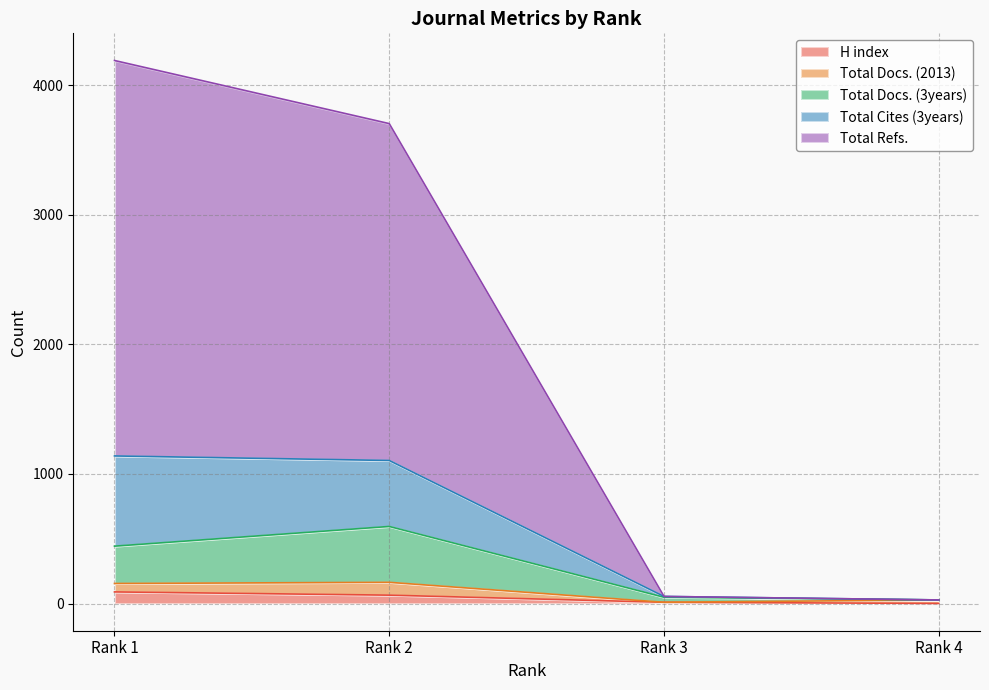

What is the difference between the highest and lowest values at Rank 2?

3638